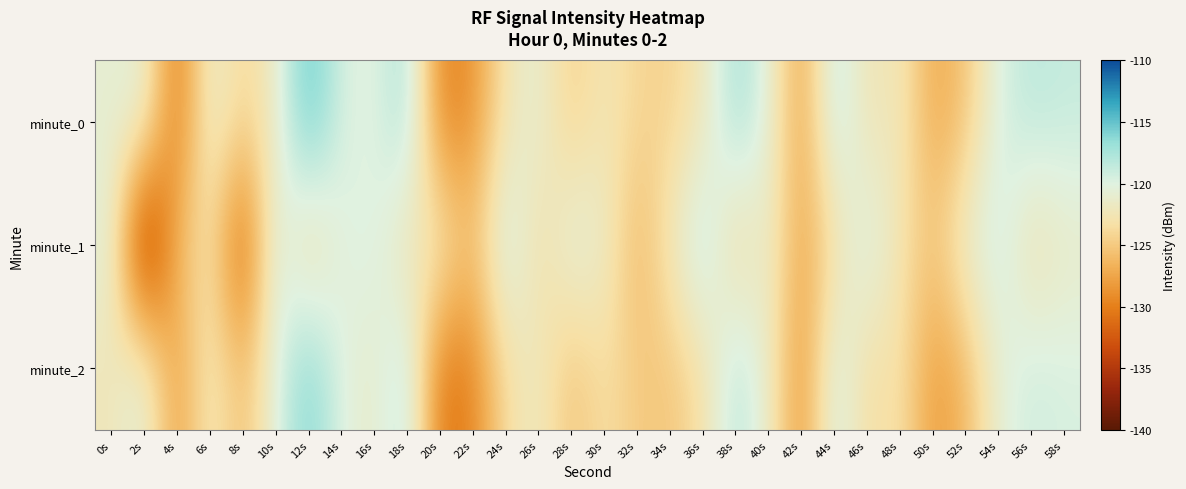

Count the number of data series in this chart.

3